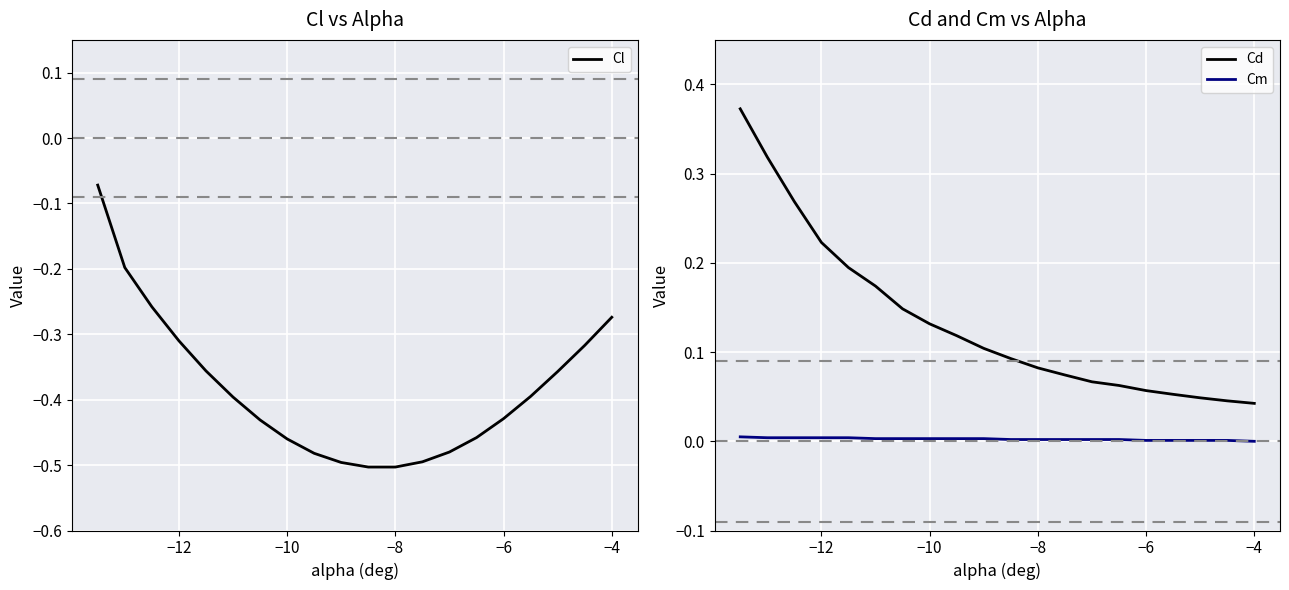

Between −2 and 19, which series saw the biggest shift?

Cl